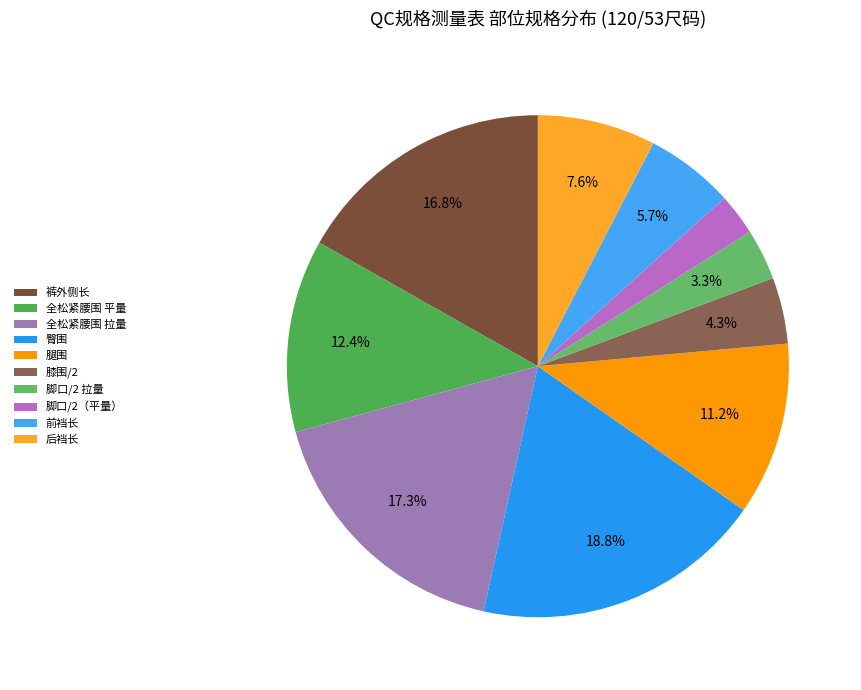

What percentage do 腿围 and 脚口/2（平量） together represent?

13.8%